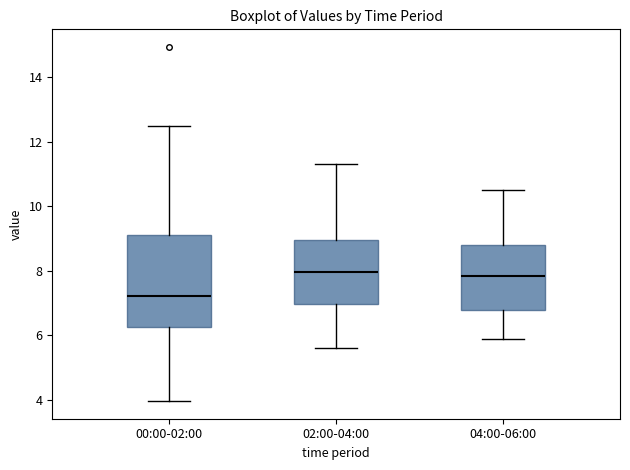

Reading left to right, transcribe this box plot: for each box, give where its median line is, the range the box spans, and where its two whiskers end, as read against the y-axis. The values are not printed on the chart, so give them approximately, as read against the axis.

00:00-02:00: median 7.2, box 6.2 to 9.0, whiskers 4.0 to 12.4
02:00-04:00: median 8.0, box 7.0 to 9.0, whiskers 5.6 to 11.4
04:00-06:00: median 7.8, box 6.8 to 8.8, whiskers 6.0 to 10.6